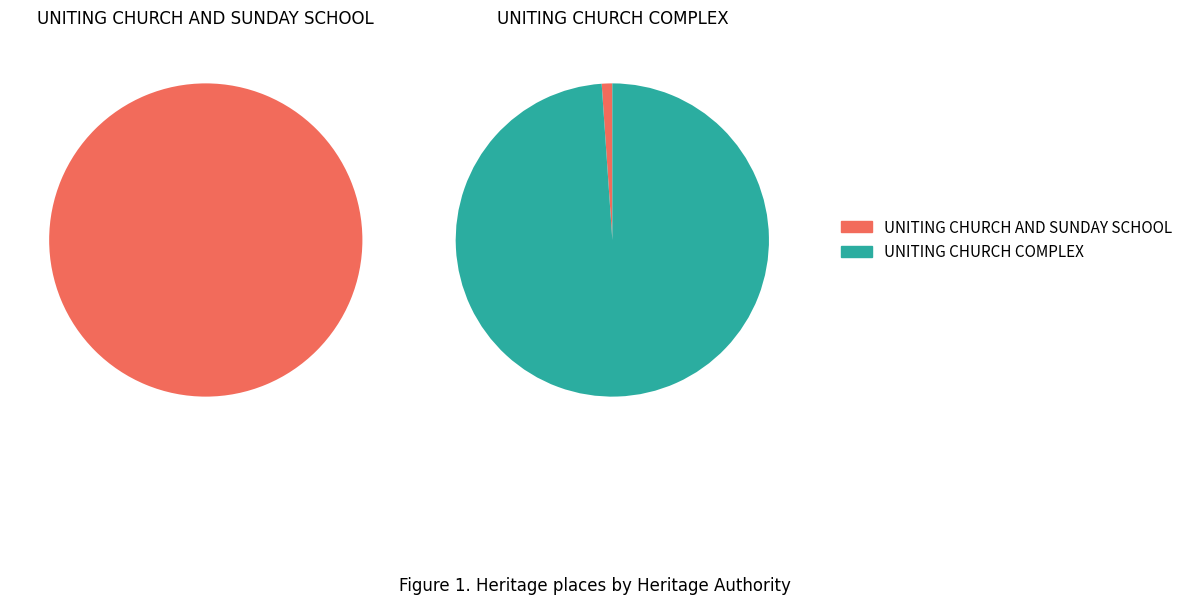

To the nearest percent, what is the difference between the largest and smallest slice percentages?

98%